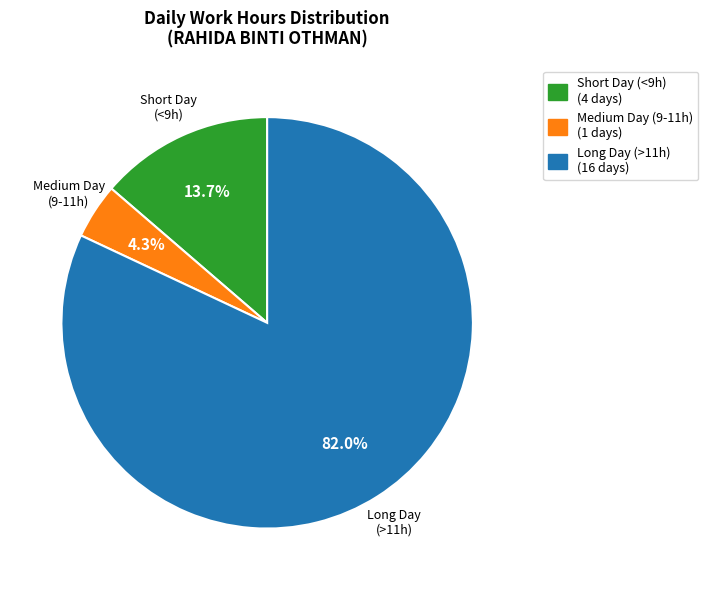

How many slices are in this pie chart?

3